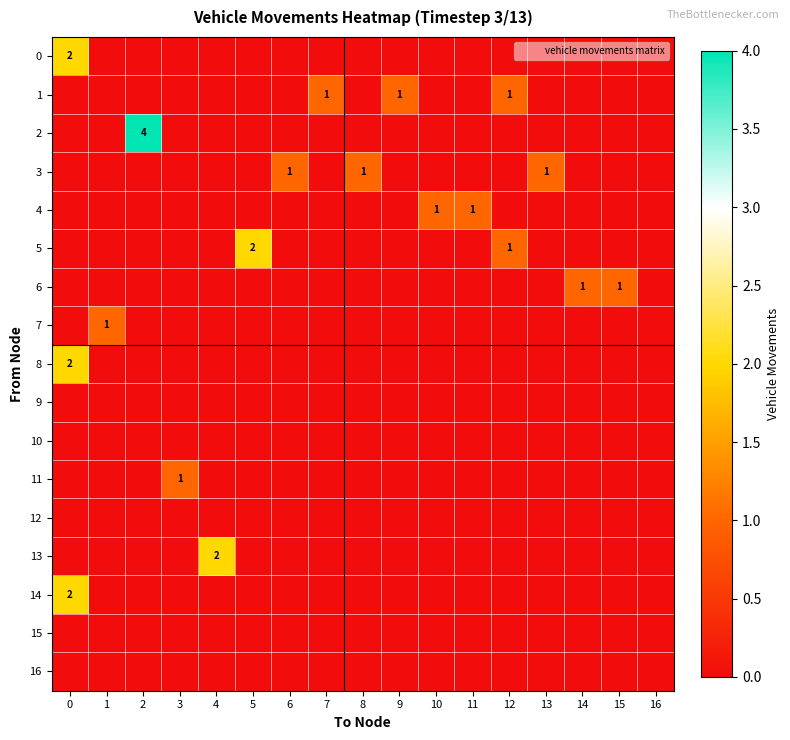

Which series changed the most between 3 and 13?

row_3